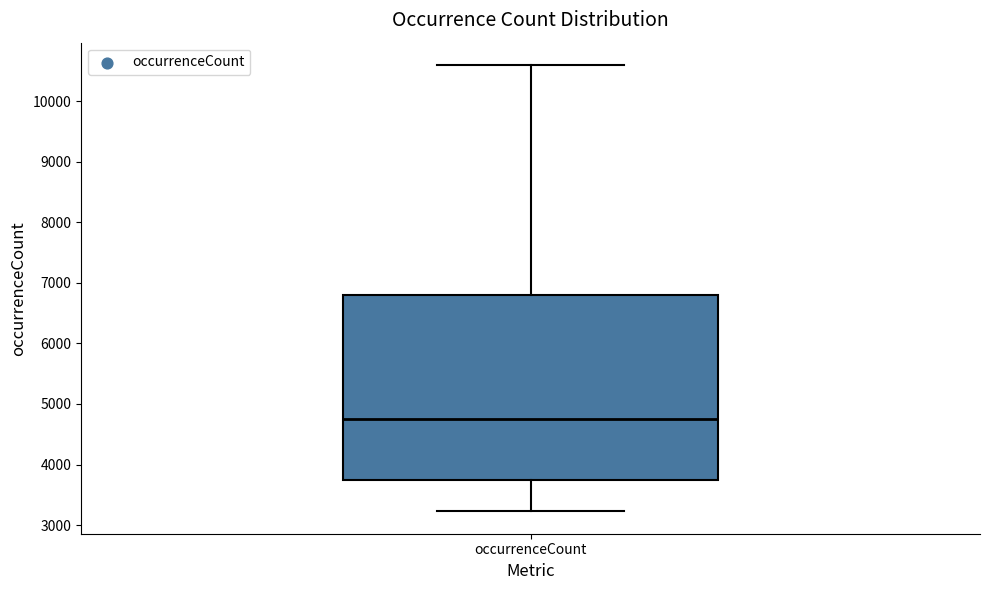

Where is the upper edge of the box for occurrenceCount on the y-axis? The values are not printed on the chart, so give them approximately, as read against the axis.

6800